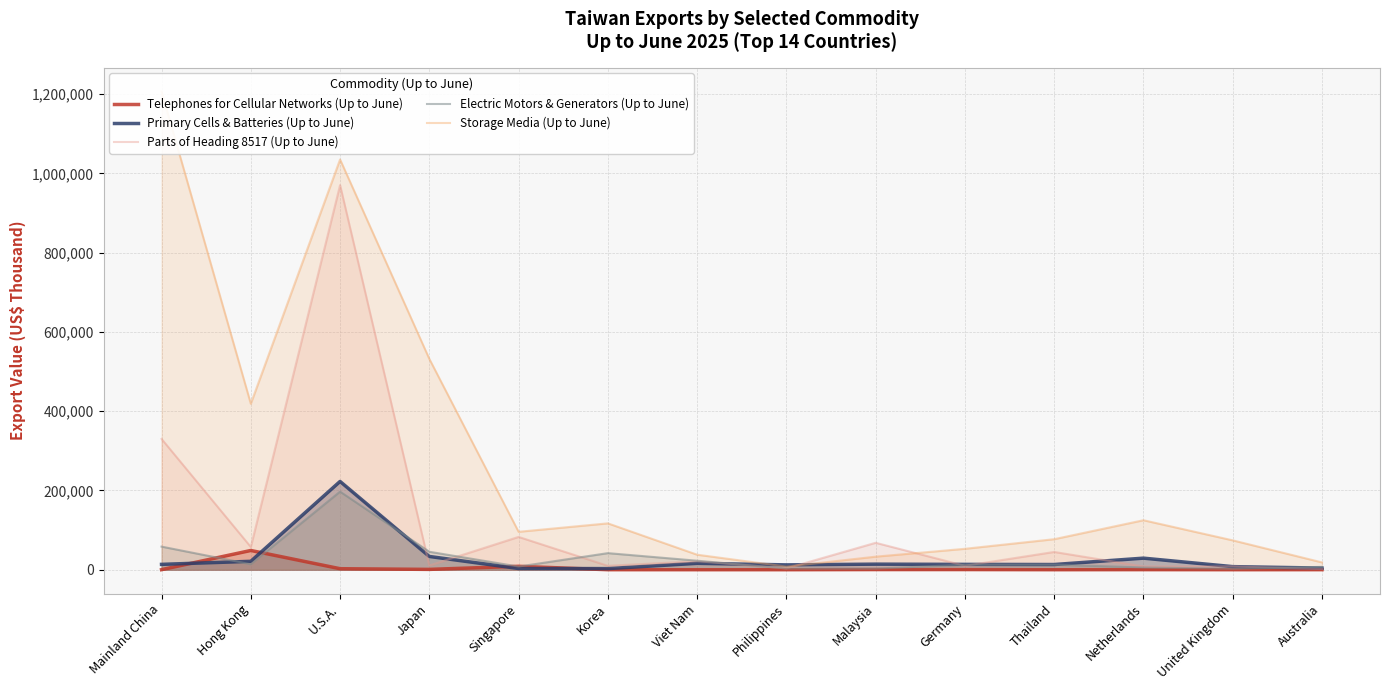

What is the maximum value shown in the chart?

1206947